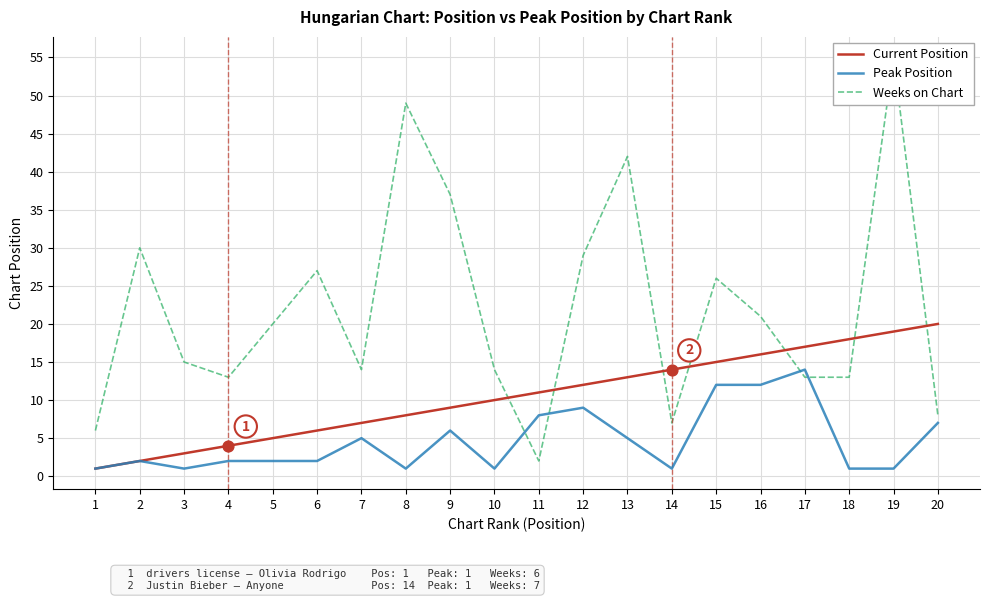

At which category is the sum across all series the highest?

19